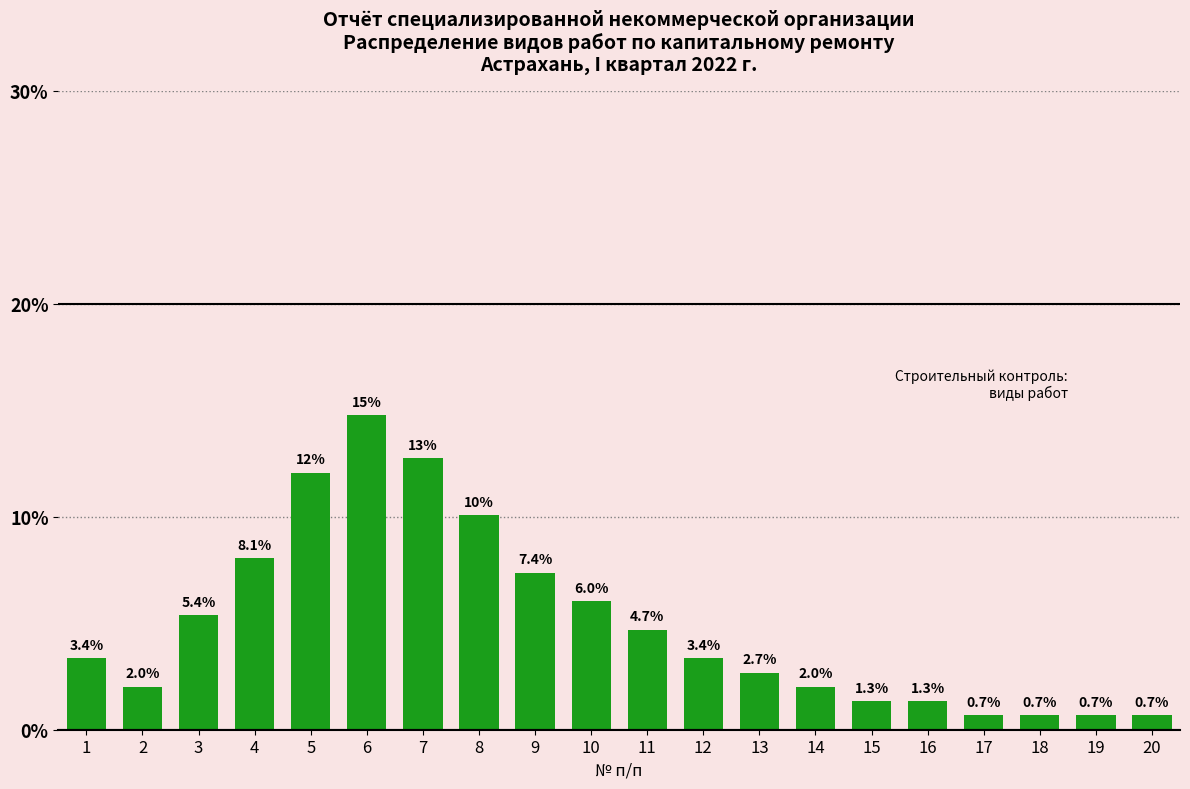

Reading left to right, what are all the values shown in this chart?

3.4	2.0	5.4	8.1	12.1	14.8	12.8	10.1	7.4	6.0	4.7	3.4	2.7	2.0	1.3	1.3	0.7	0.7	0.7	0.7